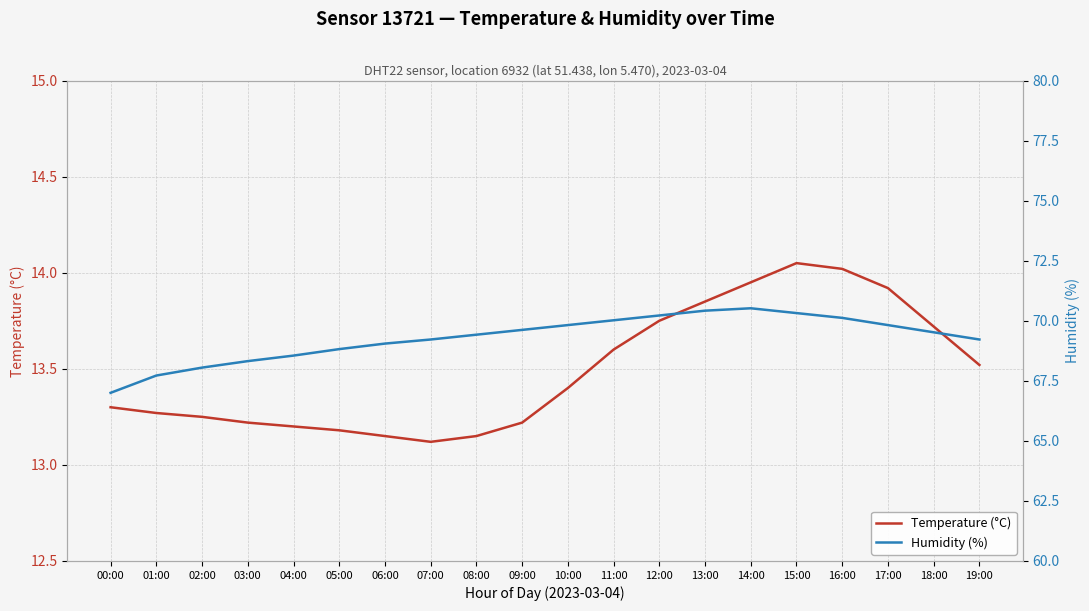

Reading left to right, list all the values displayed in this chart.

Temperature (°C): 13.3	13.3	13.2	13.2	13.2	13.2	13.2	13.1	13.2	13.2	13.4	13.6	13.8	13.8	13.9	14.1	14.0	13.9	13.7	13.5
Humidity (%): 67.0	67.7	68.0	68.3	68.5	68.8	69.0	69.2	69.4	69.6	69.8	70.0	70.2	70.4	70.5	70.3	70.1	69.8	69.5	69.2